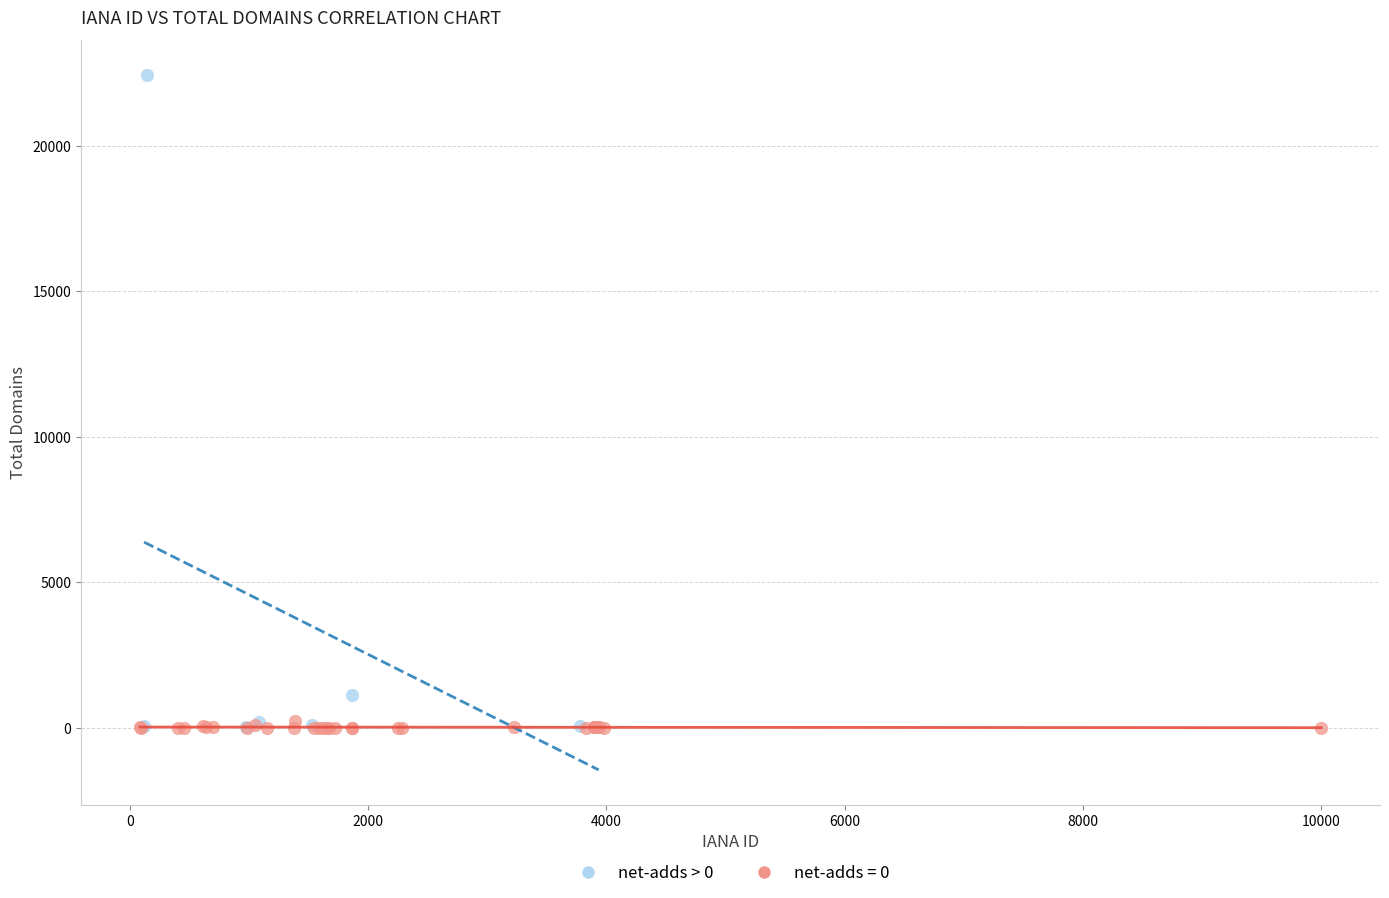

Which series contains the highest Y value?

net-adds > 0